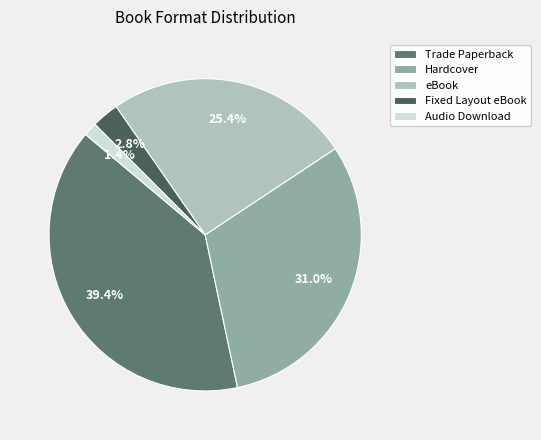

What is the total percentage of Audio Download and eBook?

26.8%